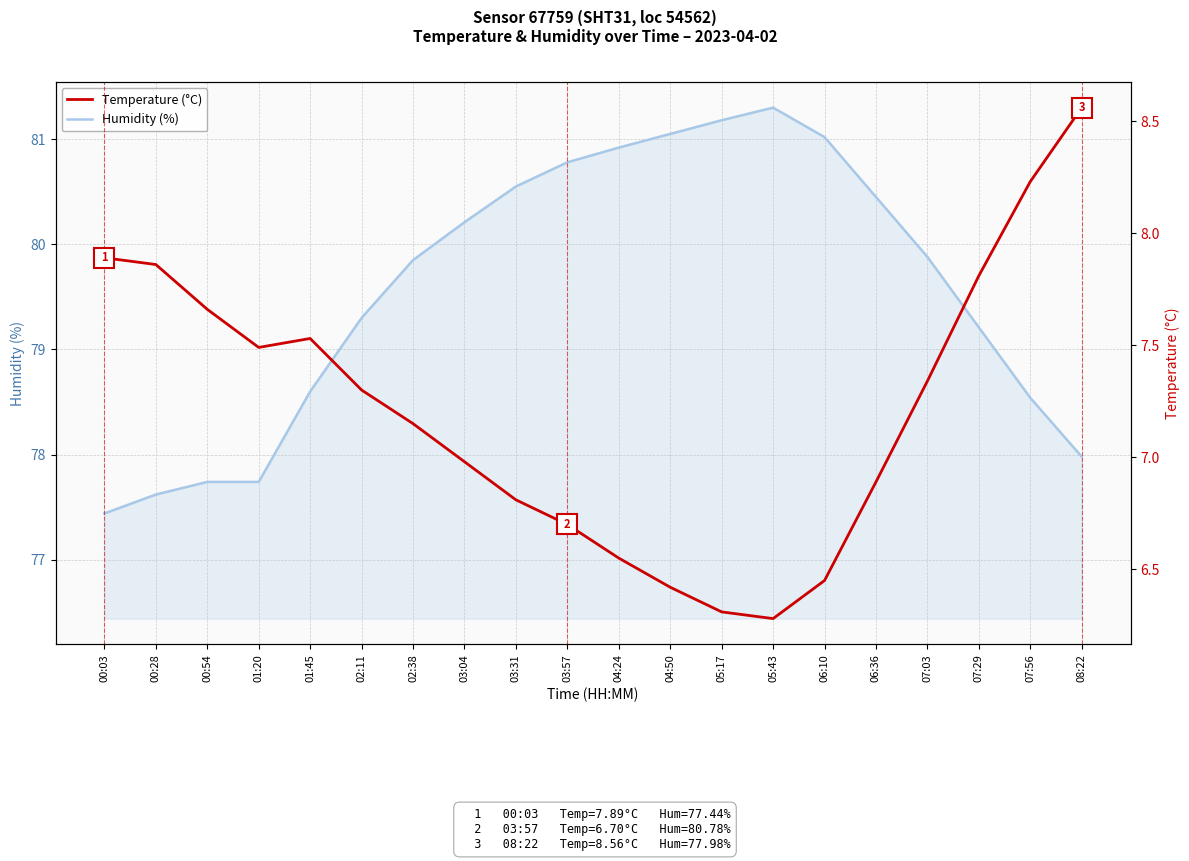

True or false: Temperature (°C) has a value of 7.2 at 02:38.

True